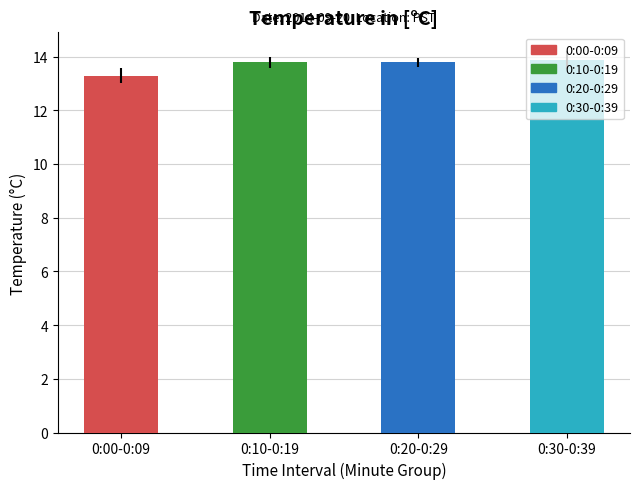

The chart shows a value of 13.3 at 0:00-0:09. True or false?

True